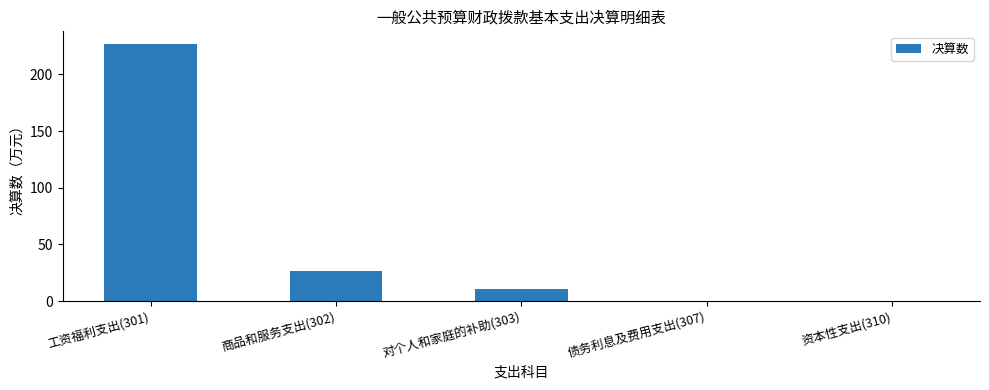

The chart shows a value of 226.6 at 工资福利支出(301). True or false?

True